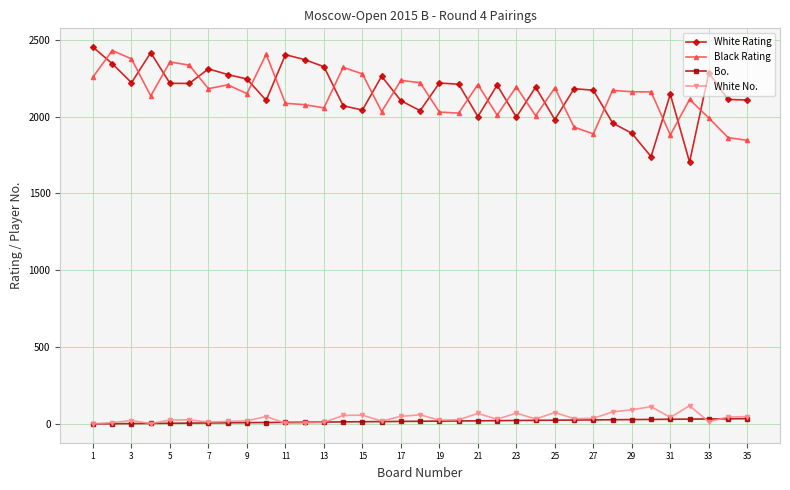

Which series has the widest spread of values?

White Rating